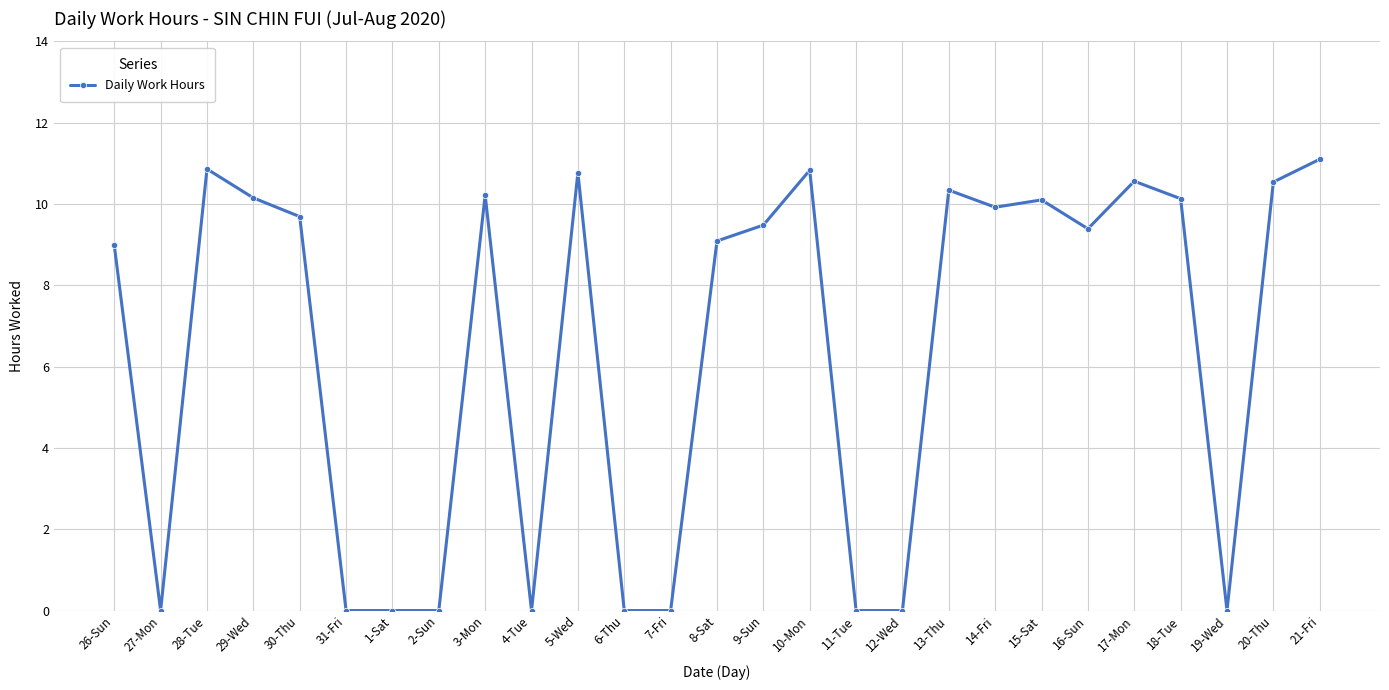

True or false: the data shows -6.1 at 12-Wed.

False